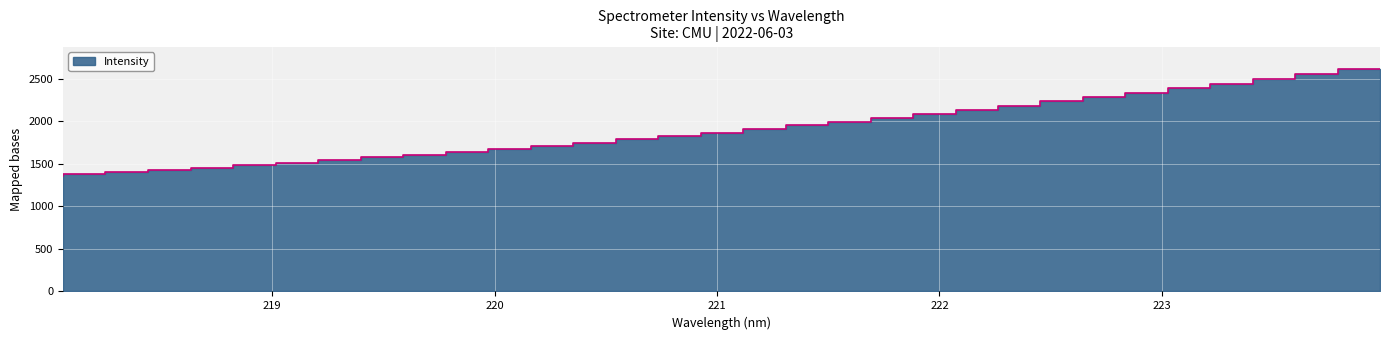

True or false: the data shows 2287.2 at 218.442.

False